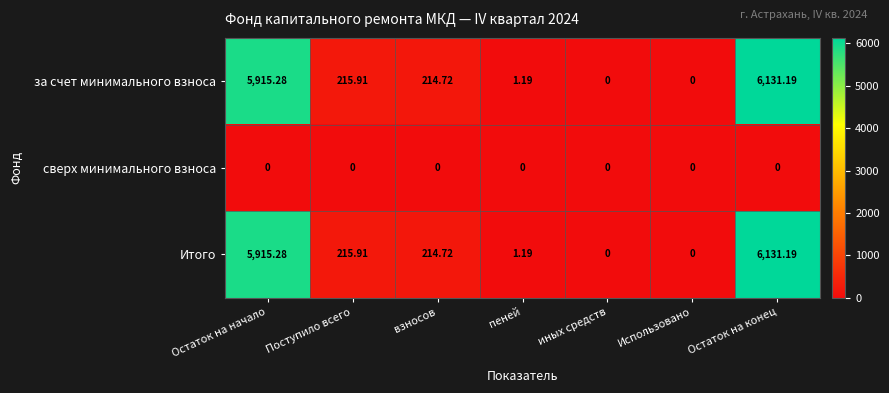

Which label corresponds to the largest value in the chart?

Остаток на конец